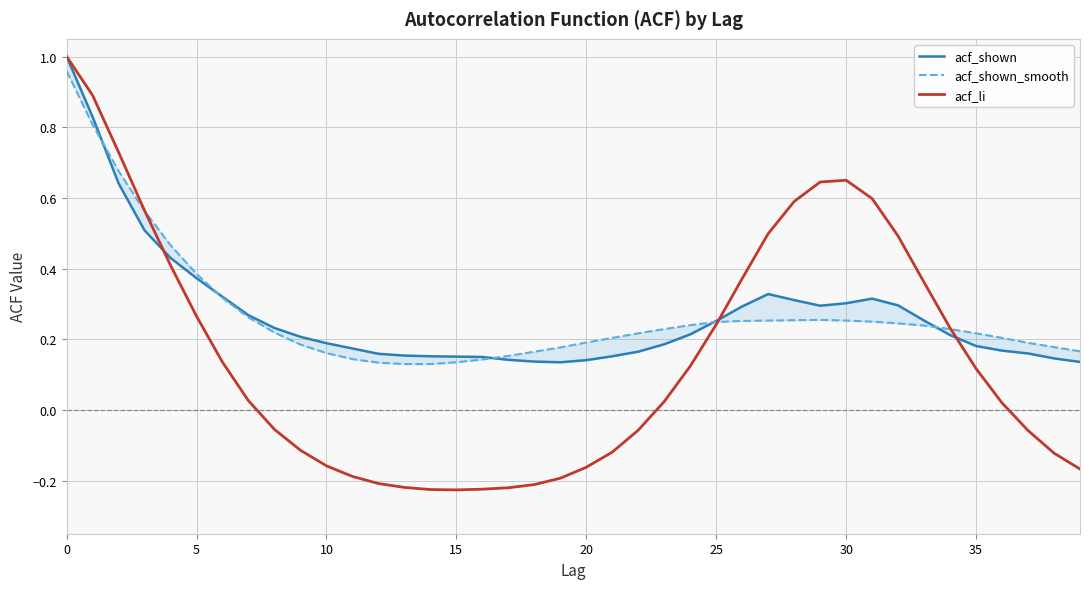

What is the label of the 2nd point from the right?

38